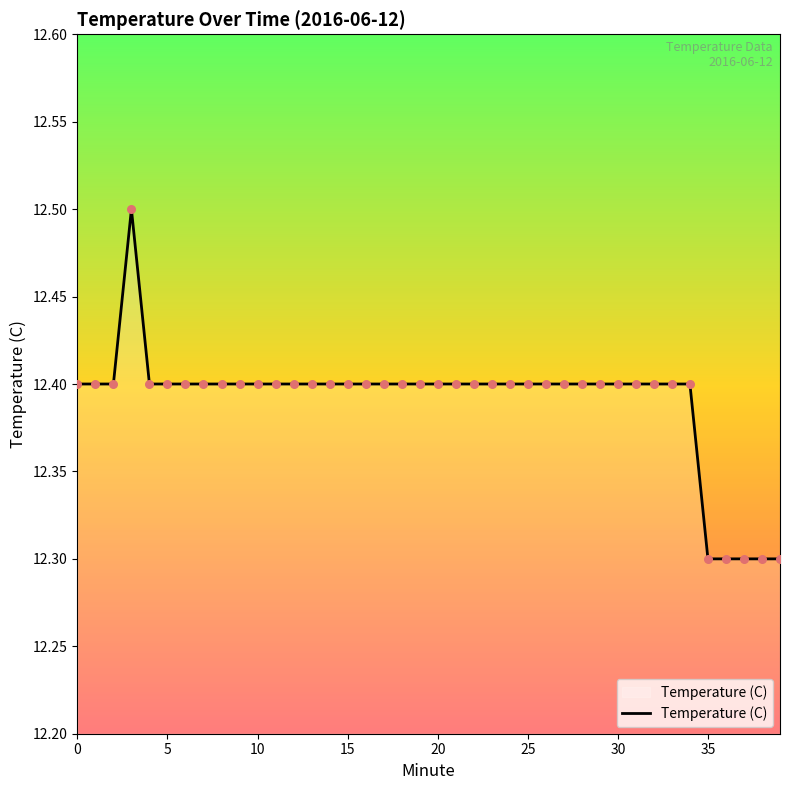

What is the greatest value displayed?

12.5